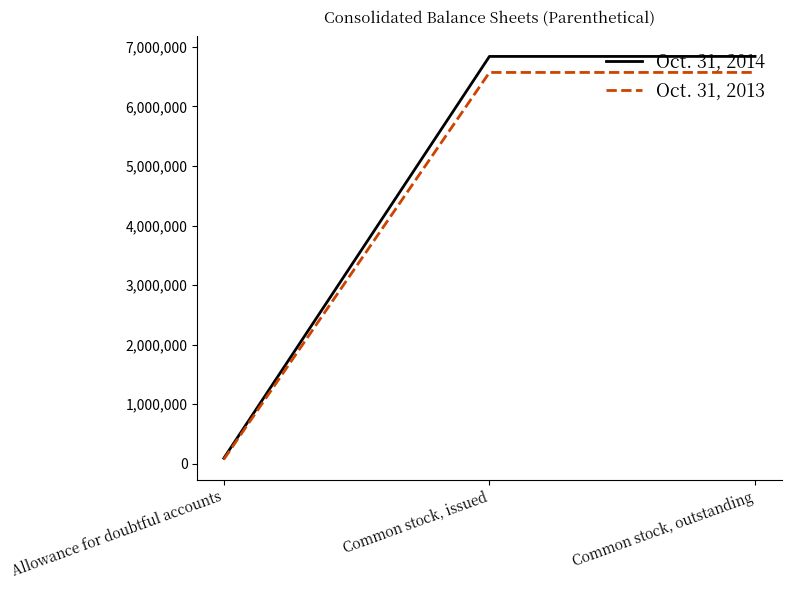

List the series in order of their overall mean, lowest first.

Oct. 31, 2013, Oct. 31, 2014